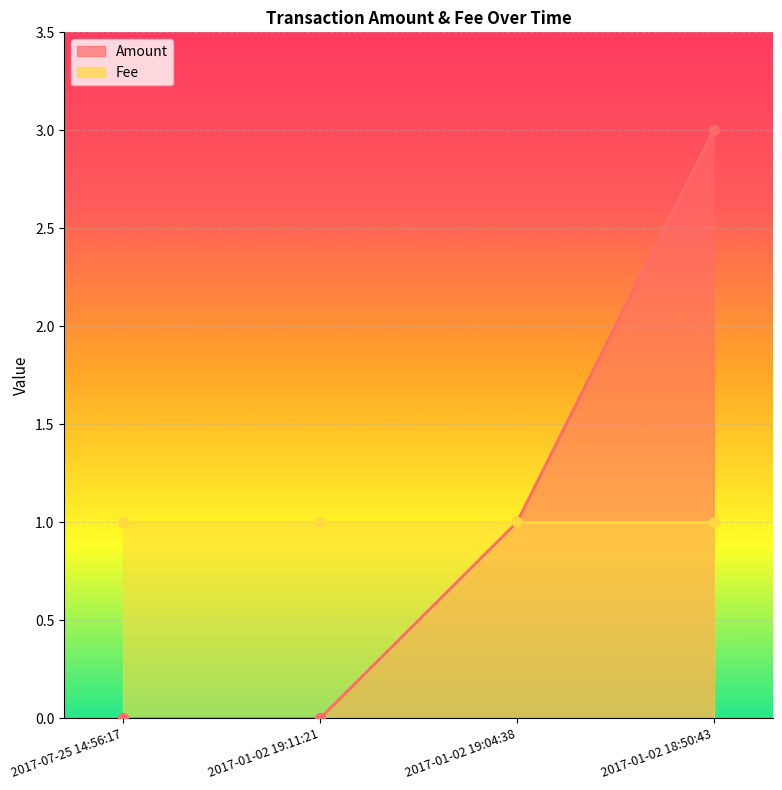

What is the ratio of the value at 2017-01-02 18:50:43 to the value at 2017-01-02 19:04:38?

3.0